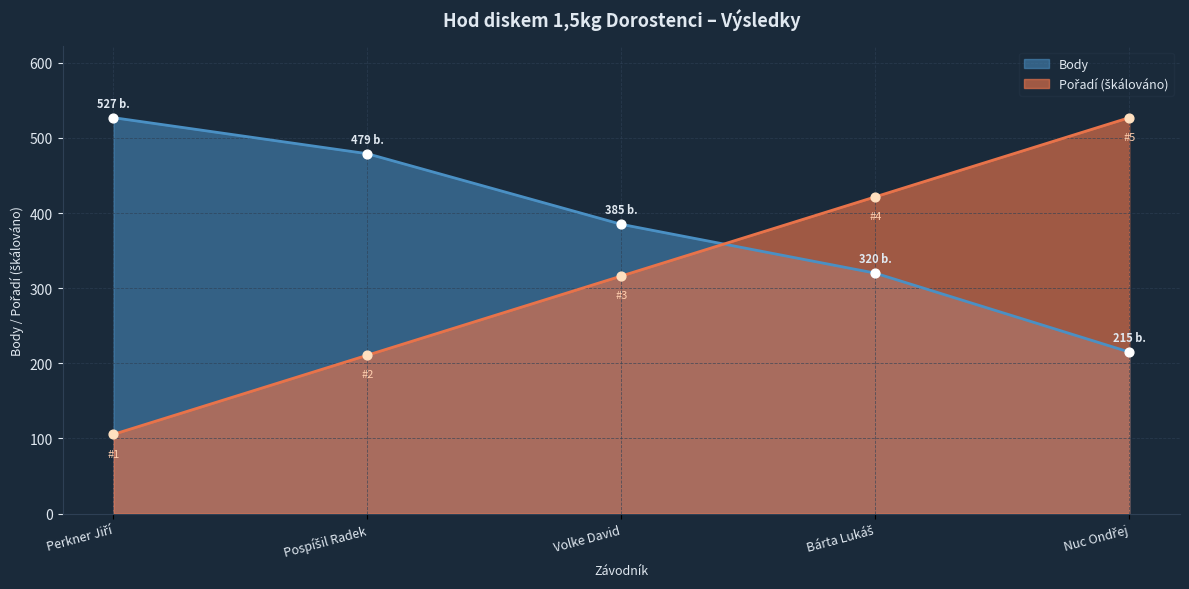

Is the value of Body at Perkner Jiří greater than the value of Pořadí at Pospíšil Radek?

Yes